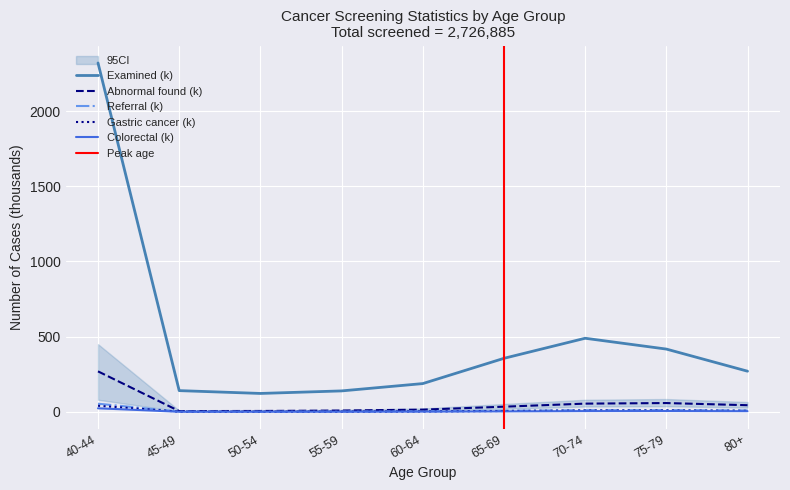

How many categories are shown in the chart?

9